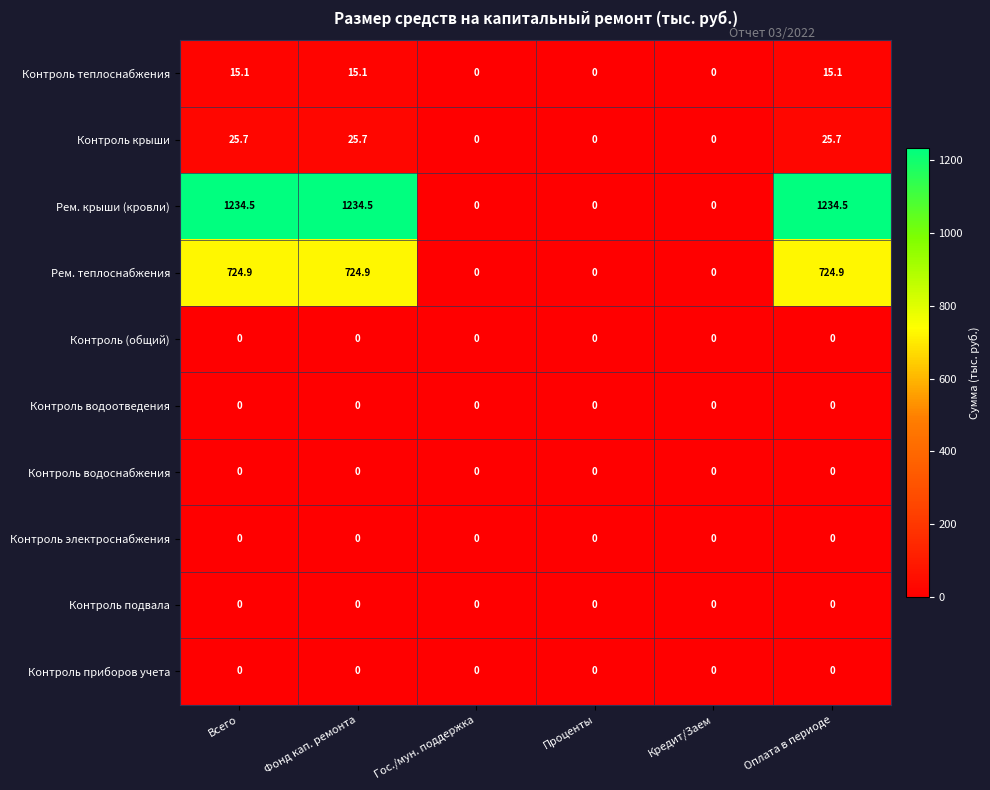

What is the maximum value shown in the chart?

1234.5